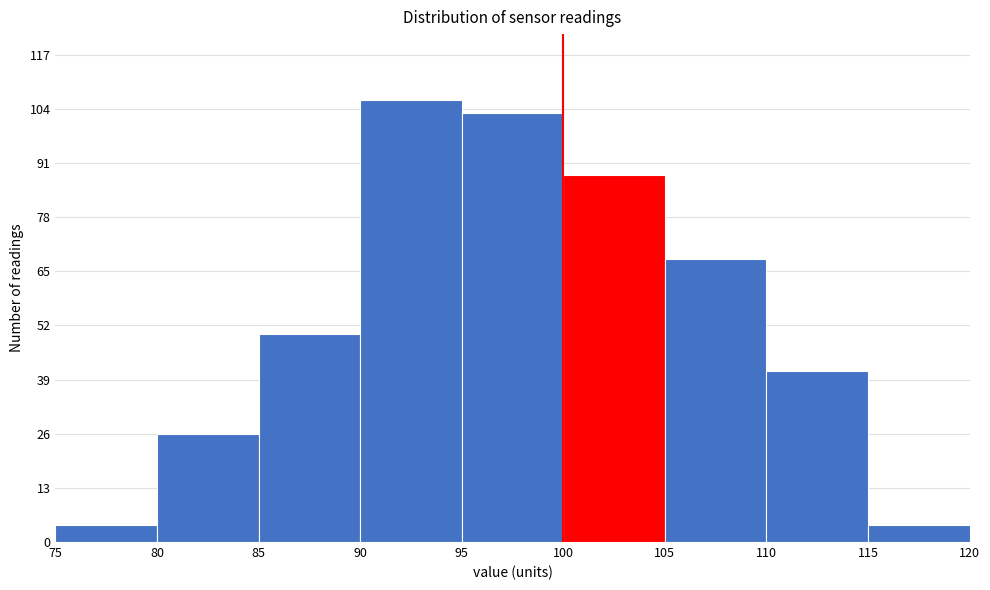

How tall is the bar that spans 90 to 95 on the x-axis? The values are not printed on the chart, so give them approximately, as read against the axis.

106